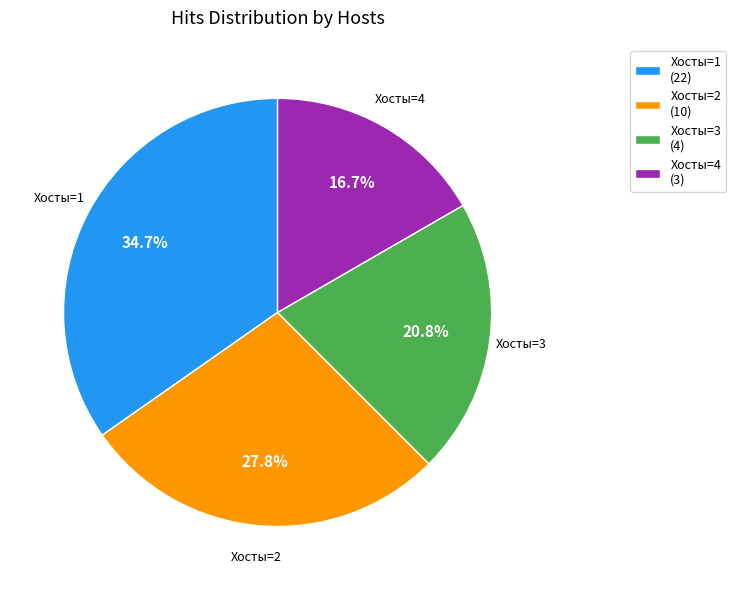

Approximately how many times larger is the value at Хосты=4 (3) compared to Хосты=2 (10)?

0.6